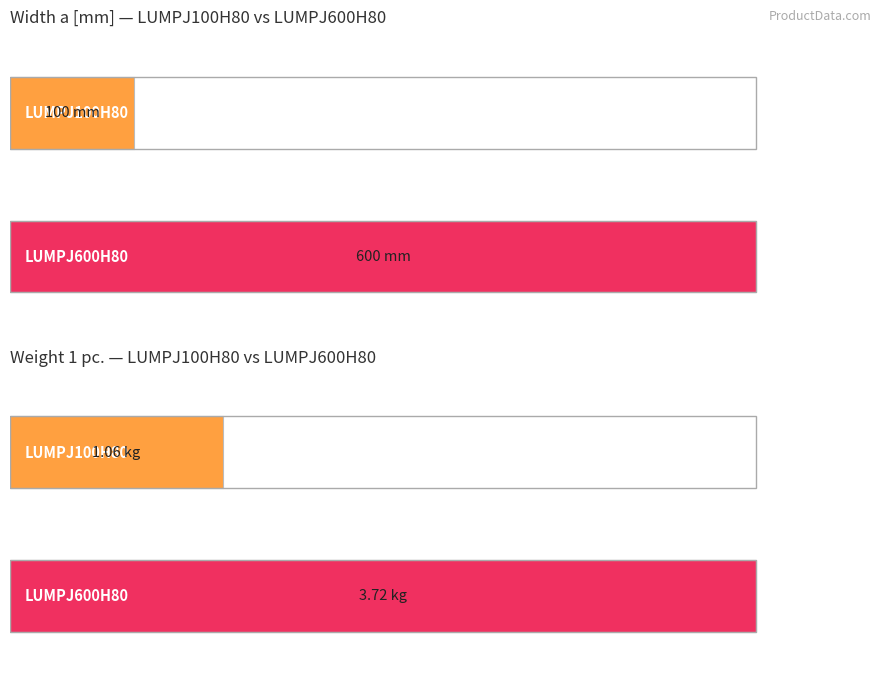

Which category has the lowest value across all series?

LUMPJ100H80